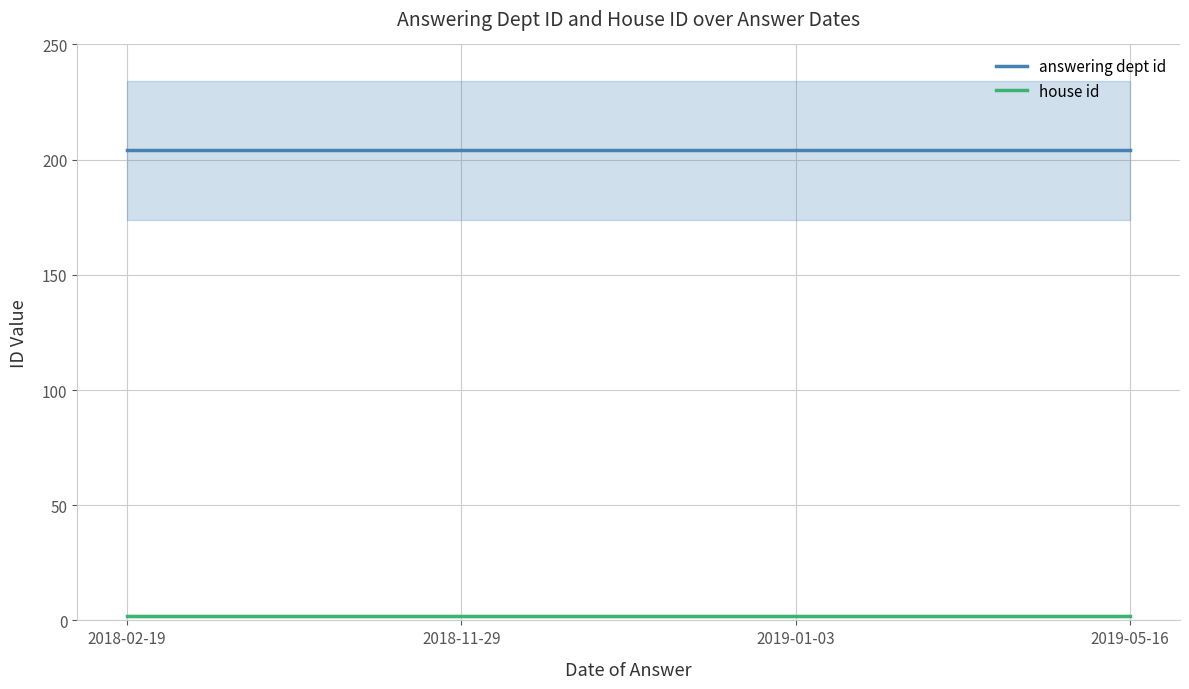

What is the average value of the answering dept id series?

204